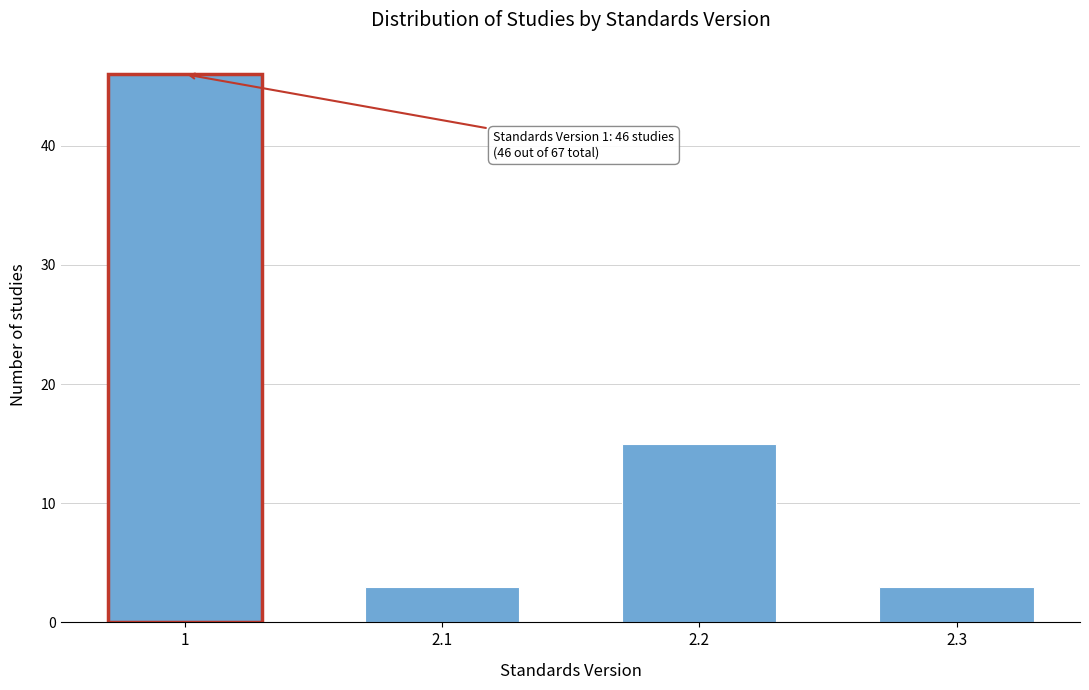

Reading left to right, extract all data points from this chart.

46	3	15	3